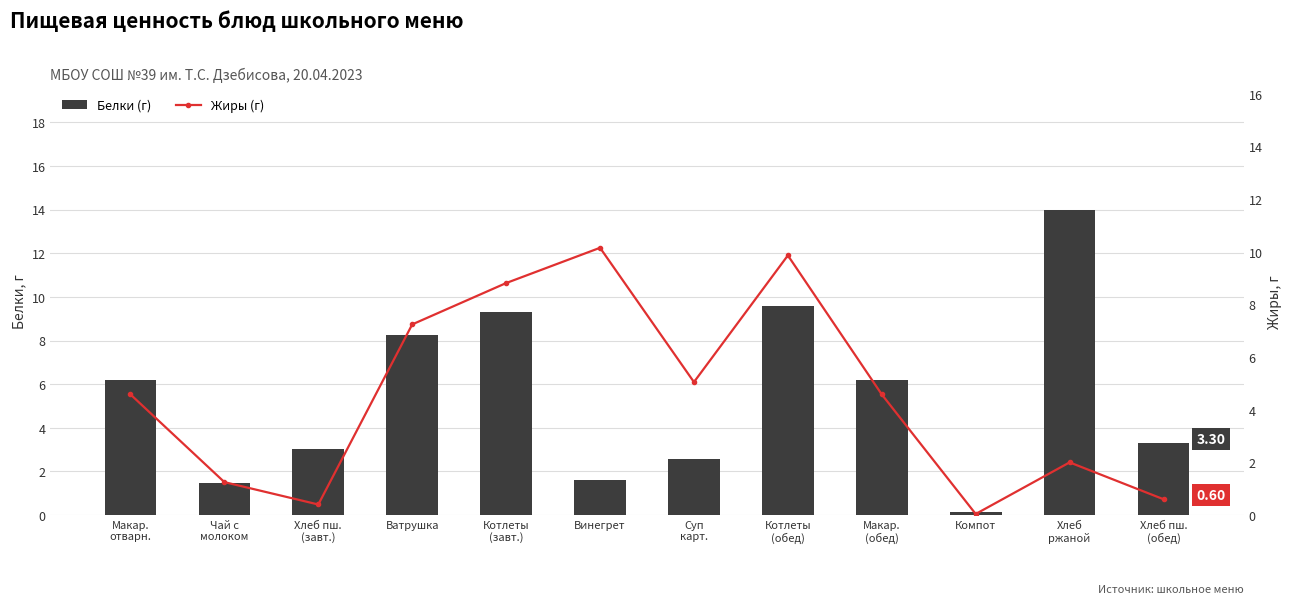

What is the highest value of the Белки (г) series?

14.0